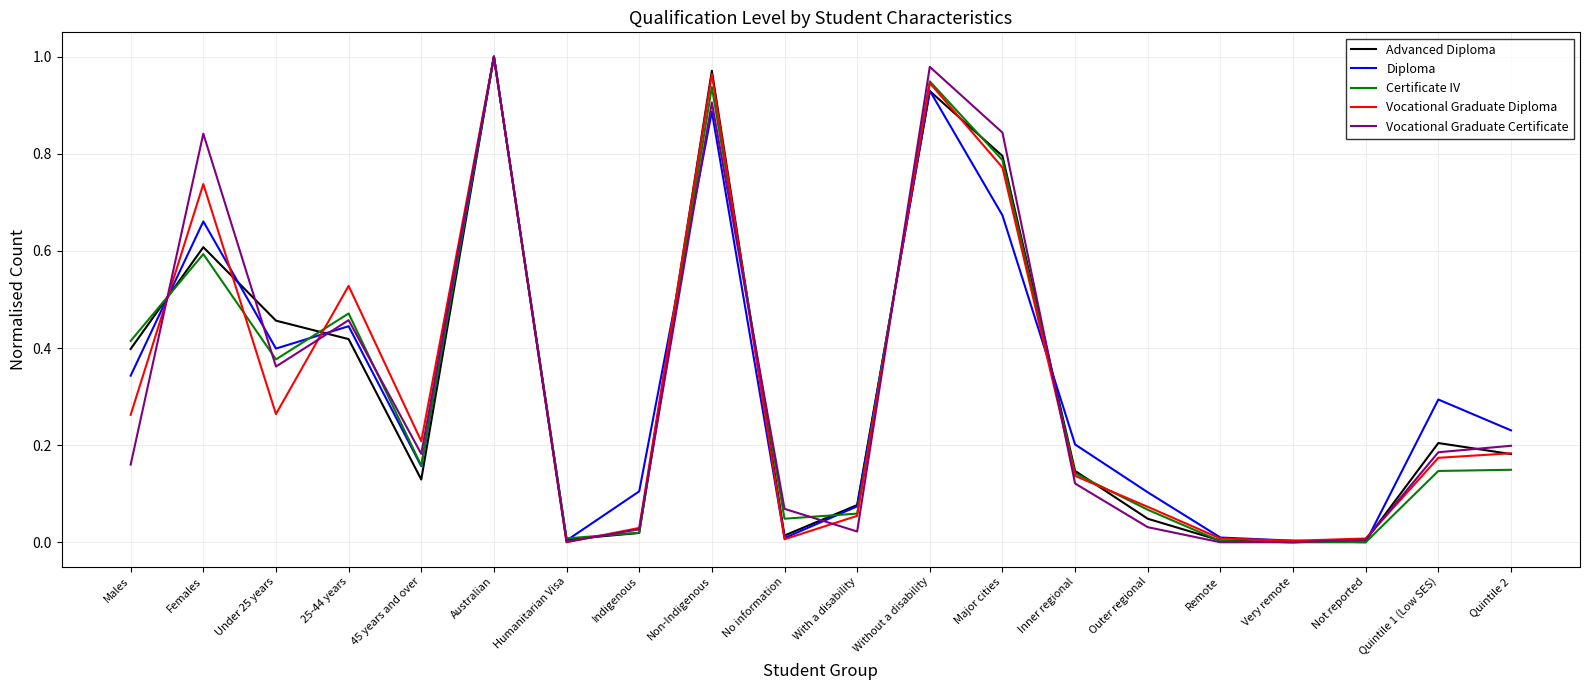

At which label does Vocational Graduate Diploma reach its peak?

Australian